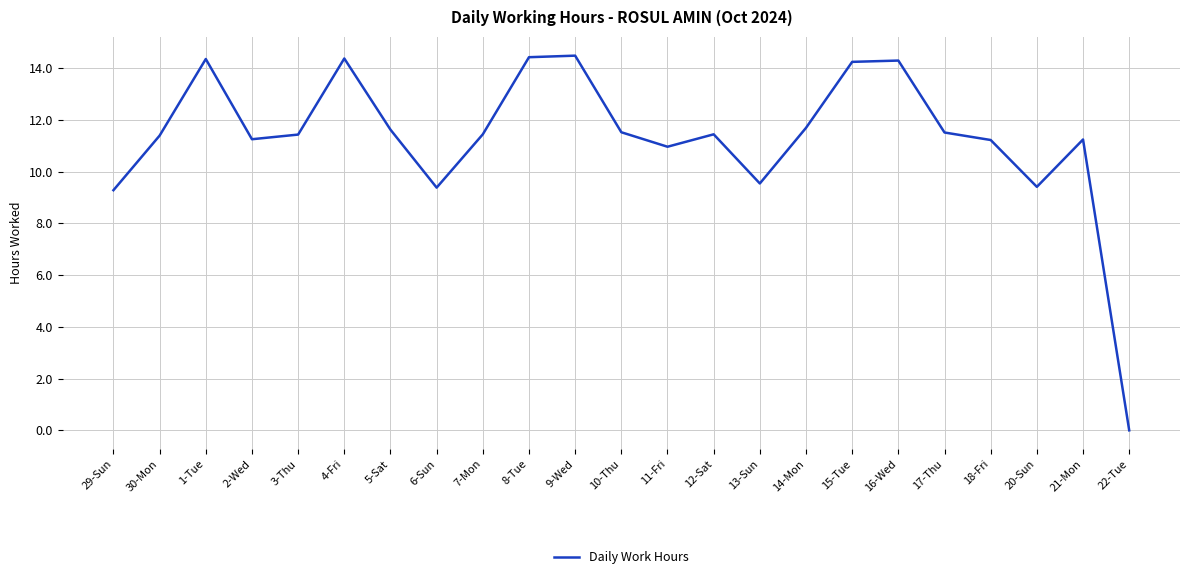

At which category does the chart reach its minimum across all series?

22-Tue